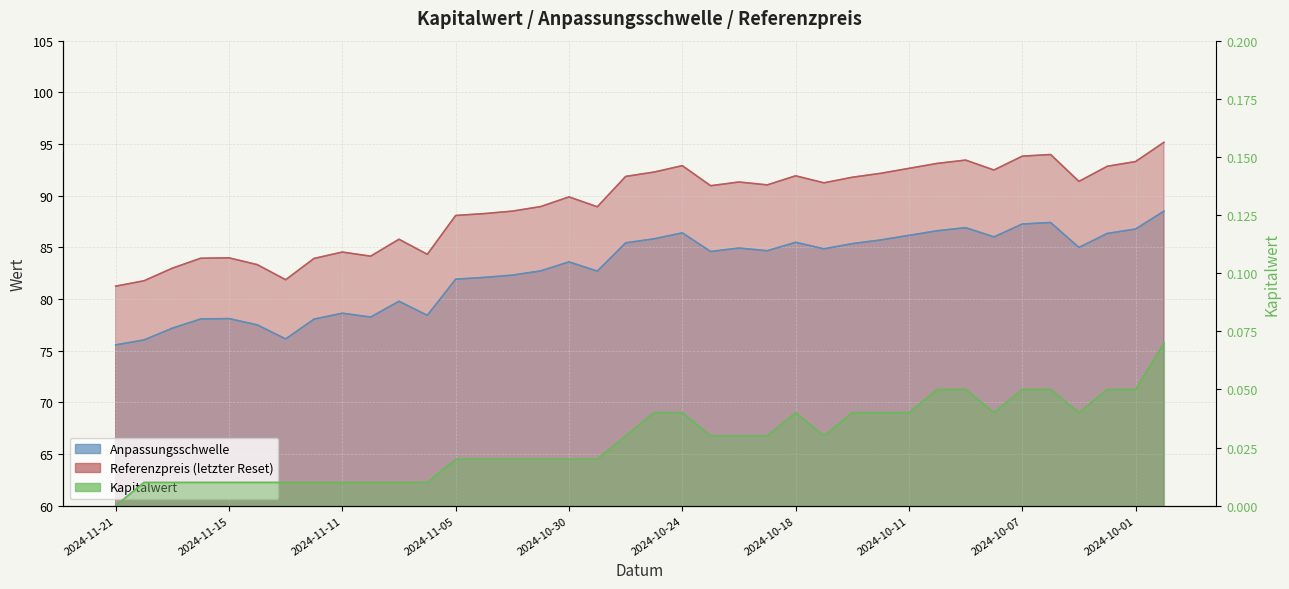

What is the difference between the maximum and minimum values in the Referenzpreis series?

13.9